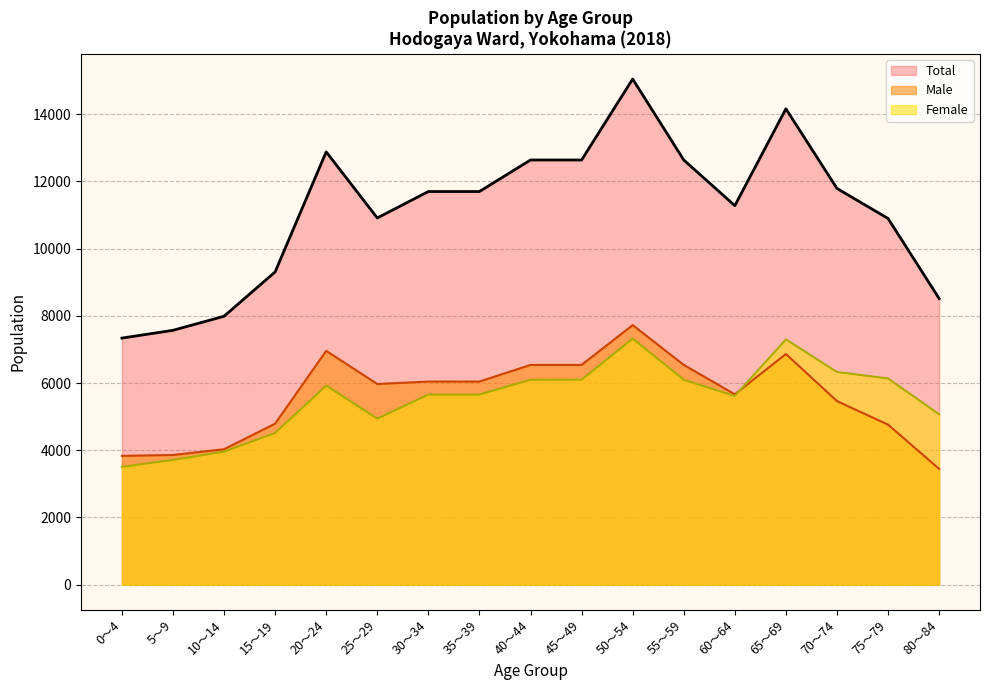

List the series in order of their peak value, highest first.

Total, Male, Female